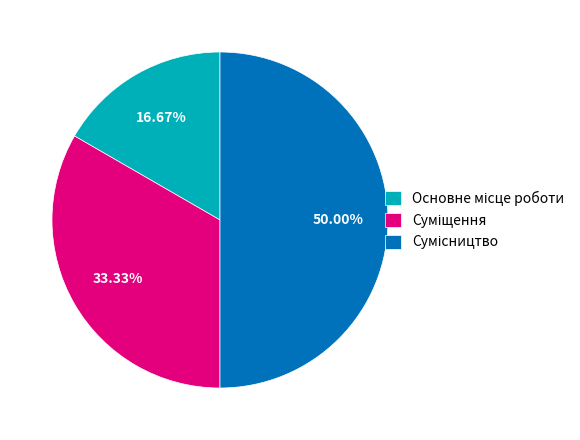

Does Основне місце роботи account for over 50% of the chart?

No